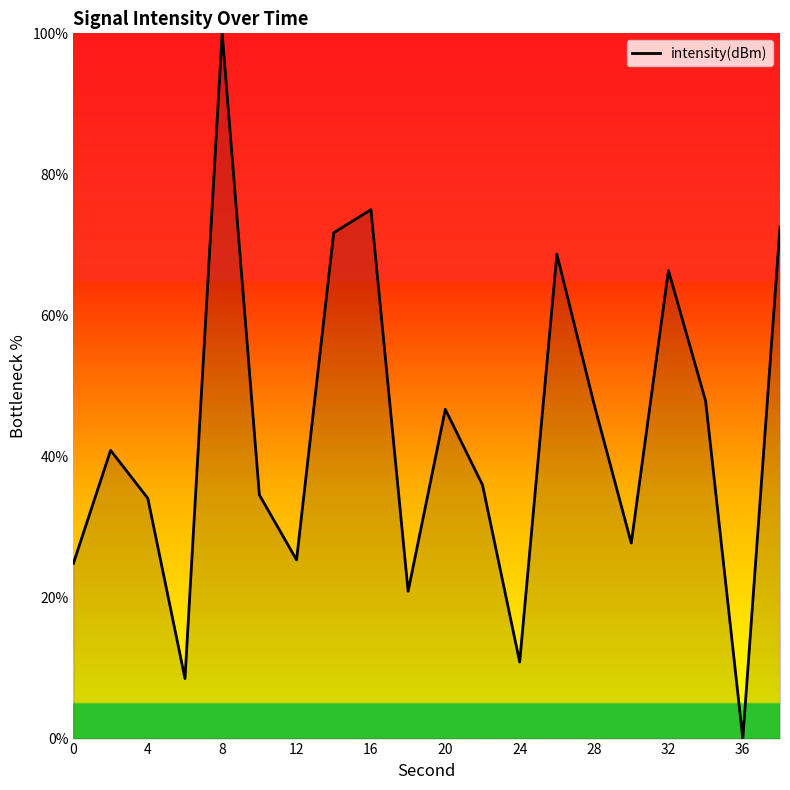

What is the difference between the maximum and minimum values?

100.0